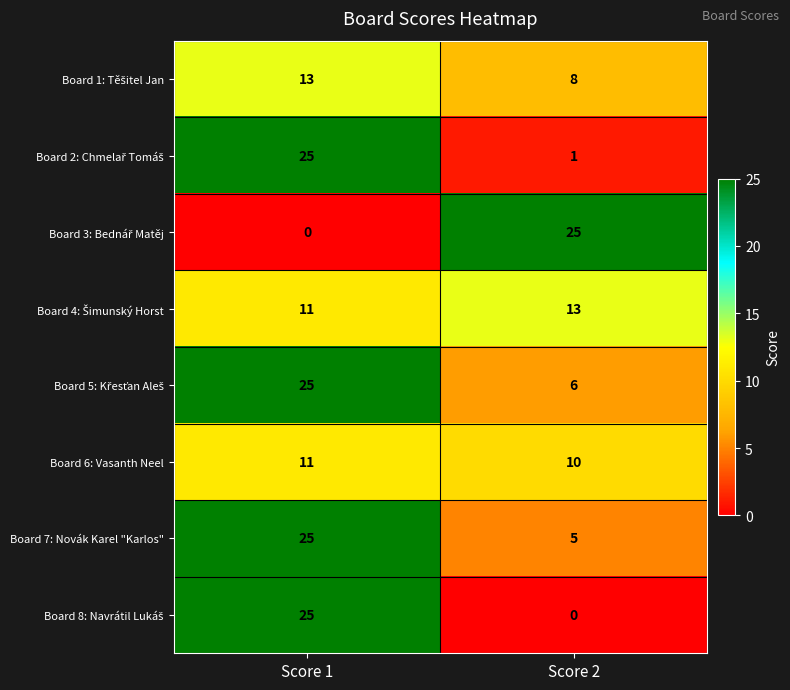

What is the greatest value displayed?

25